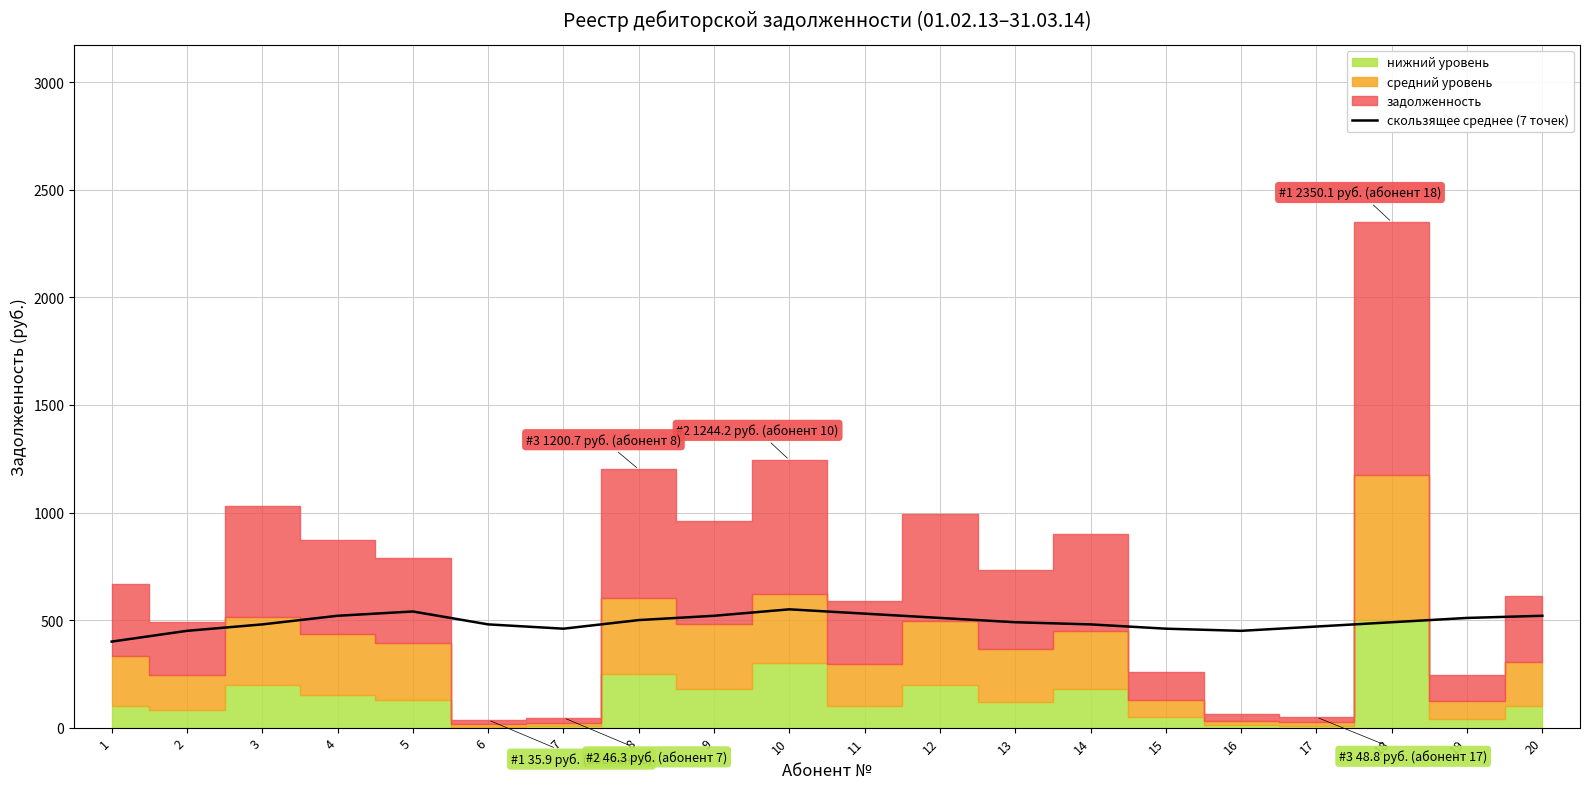

List the labels in order of value, smallest first.

1, 2, 16, 7, 15, 17, 3, 6, 14, 13, 18, 8, 12, 19, 4, 9, 20, 11, 5, 10